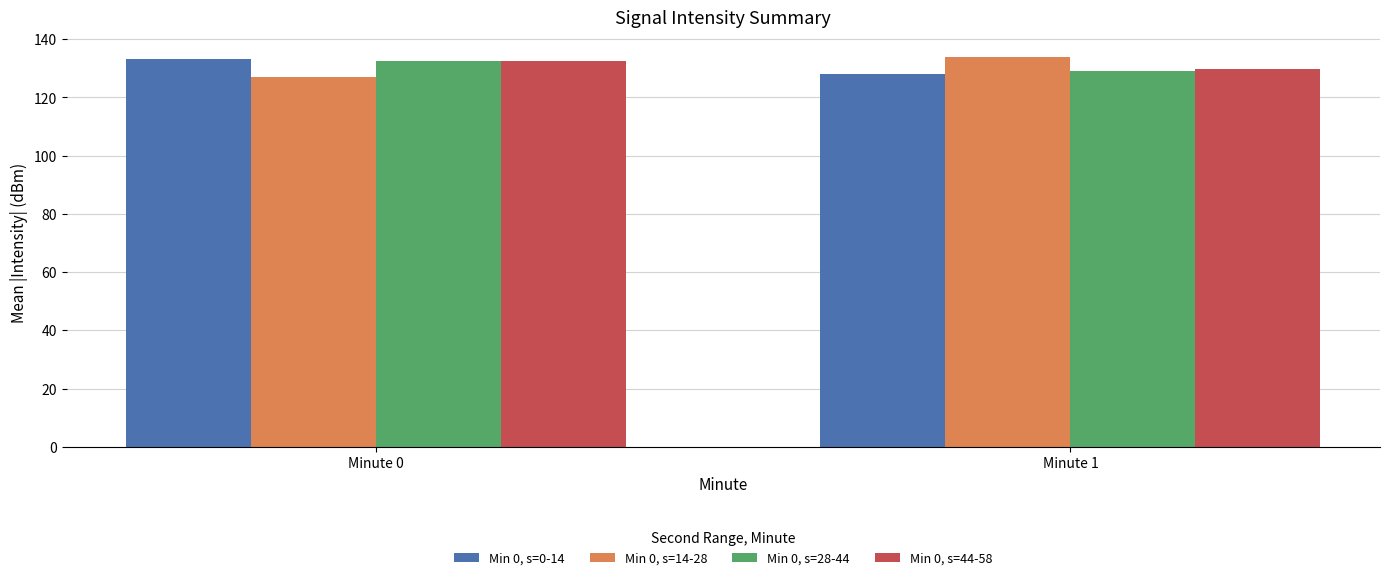

Is the value of Min 0, s=0-14 at Minute 1 greater than the value of Min 0, s=44-58 at Minute 0?

No